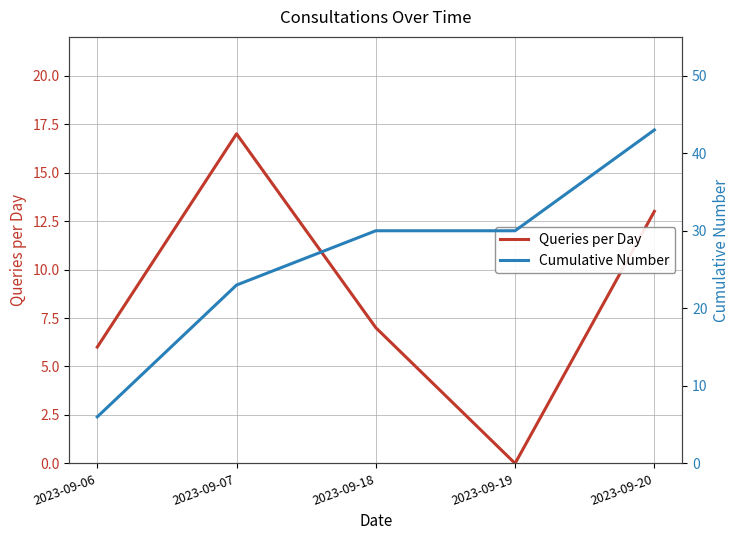

At how many categories does at least one series exceed 30?

1